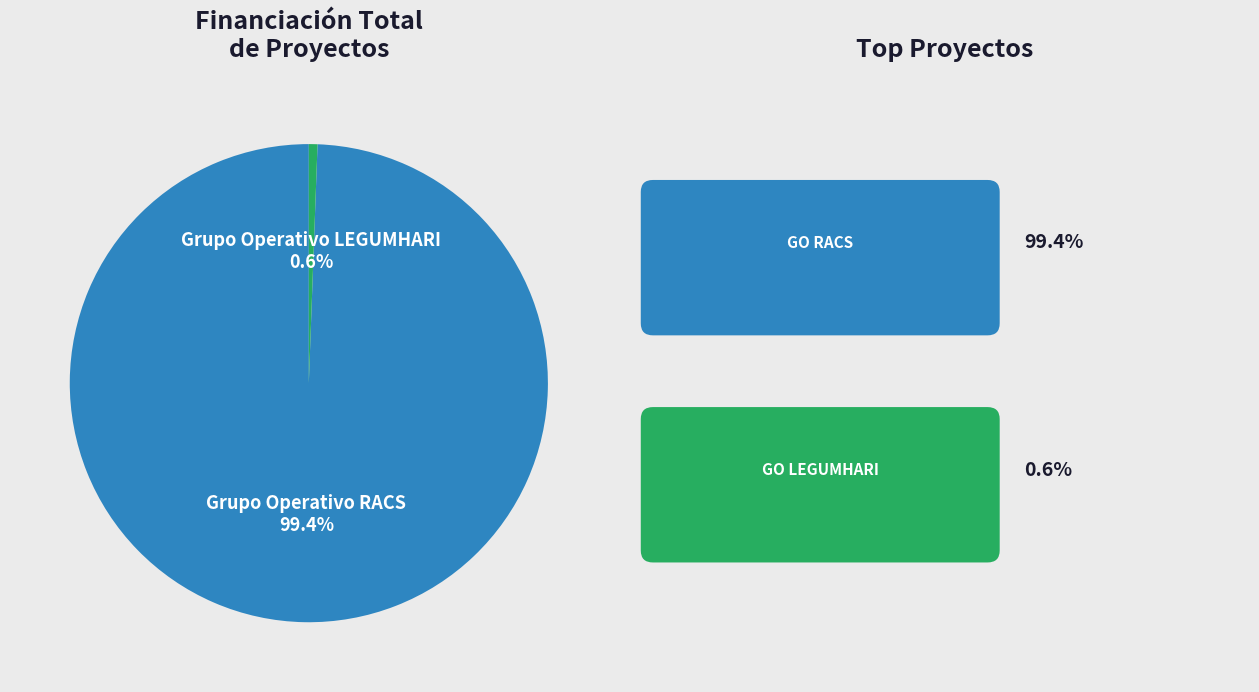

Is there any slice that represents more than half of the pie?

Yes